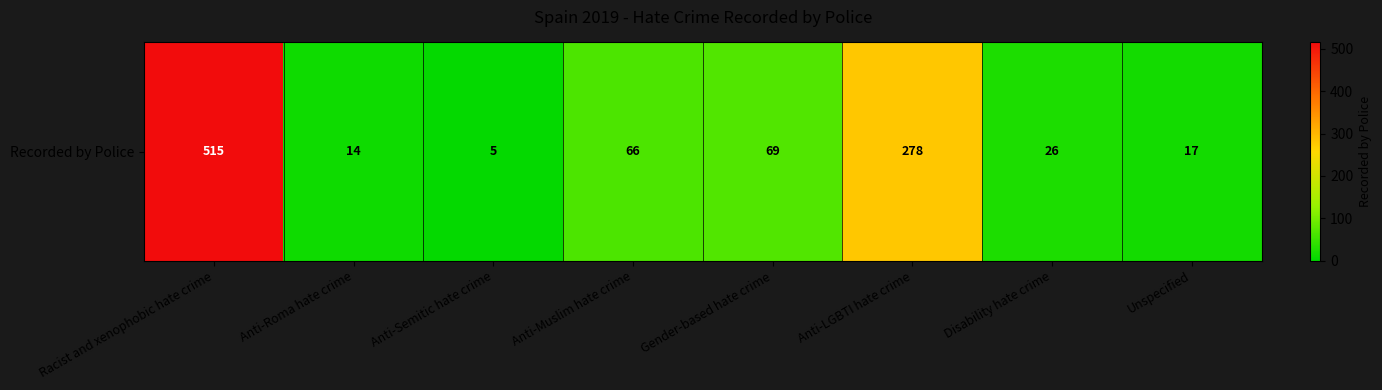

At which category does the chart reach its minimum across all series?

Anti-Semitic hate crime